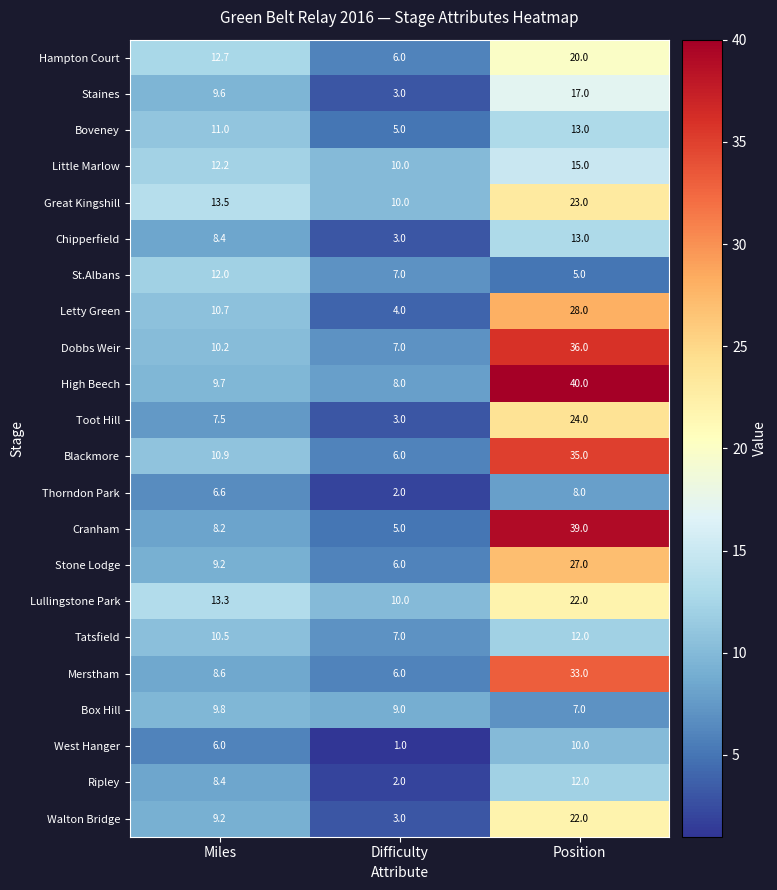

What is the difference between the maximum and minimum values in the Thorndon Park series?

6.0